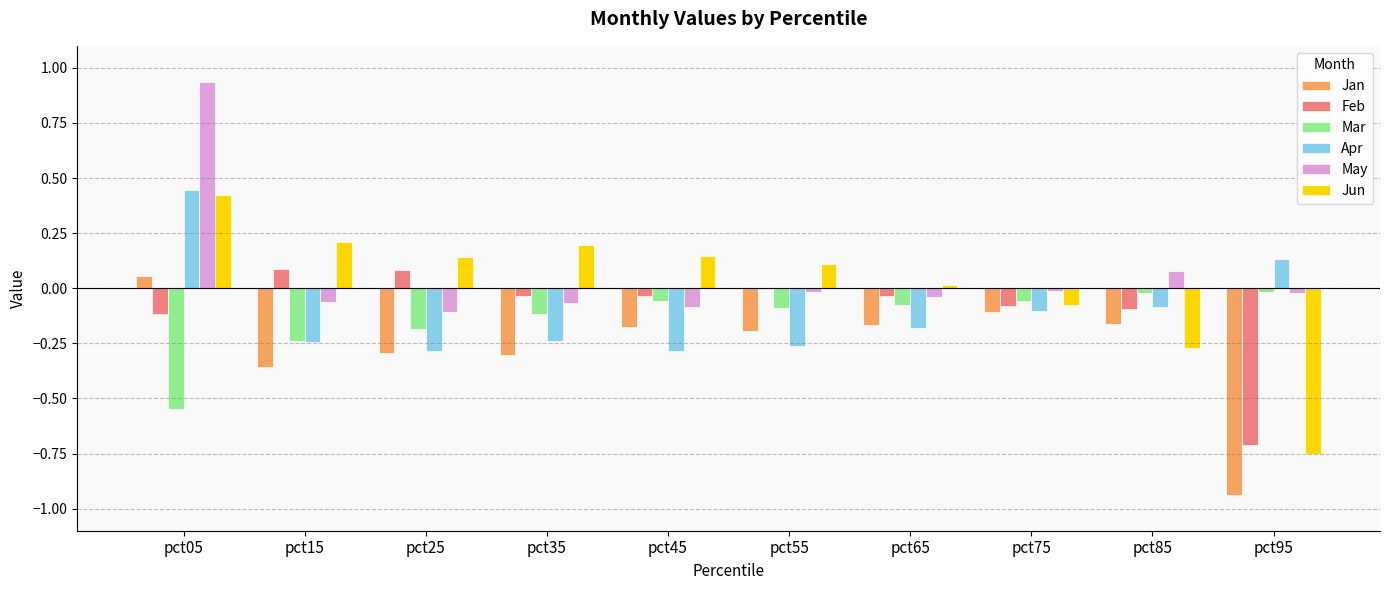

Is it true that Jun equals 0.3 at pct15?

False